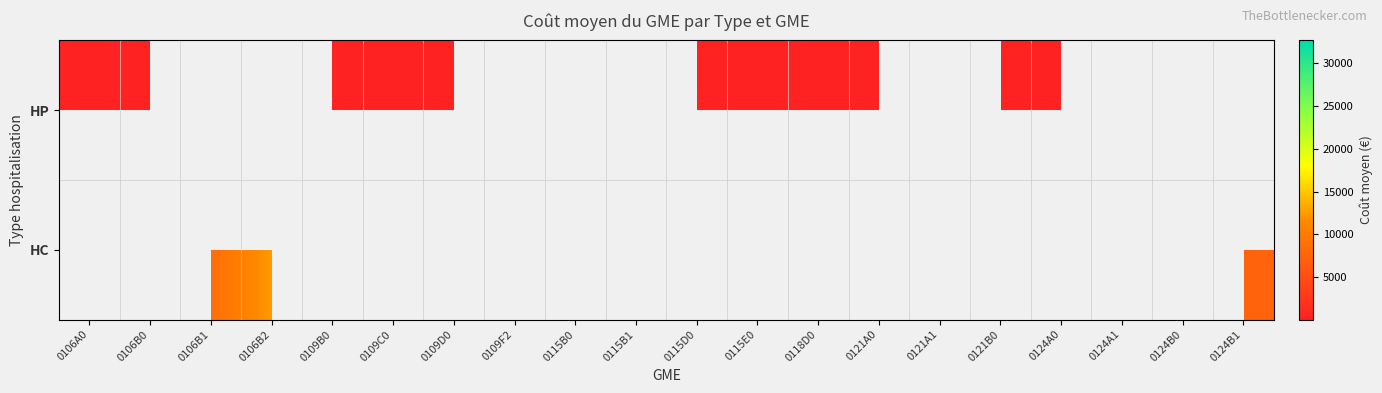

At how many categories does at least one series exceed 17432?

1